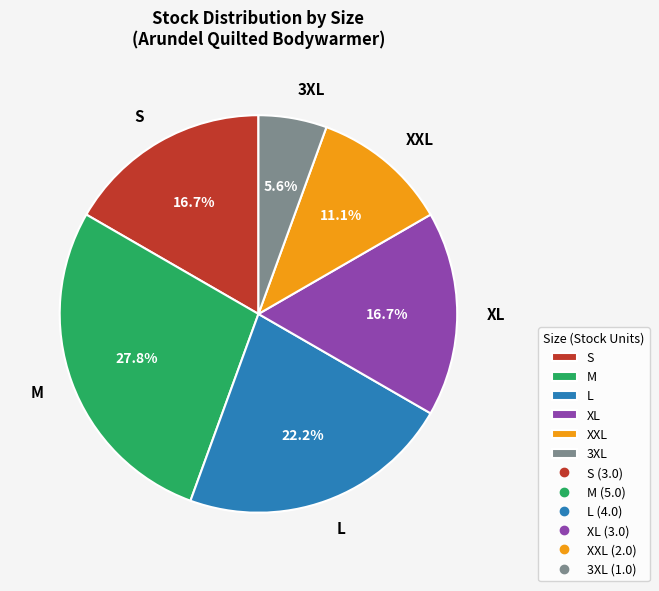

Count the number of slices in the pie.

6